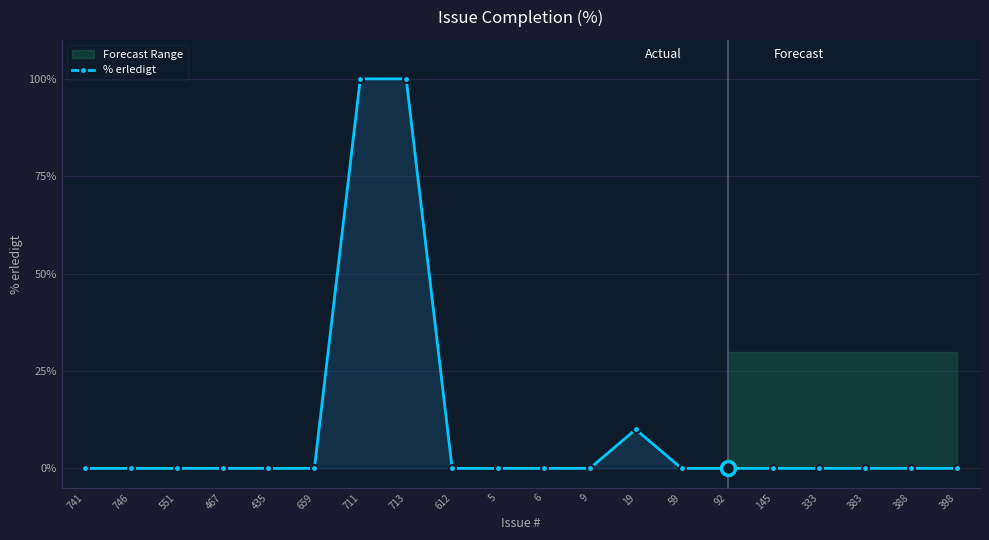

How many positive values are there?

3